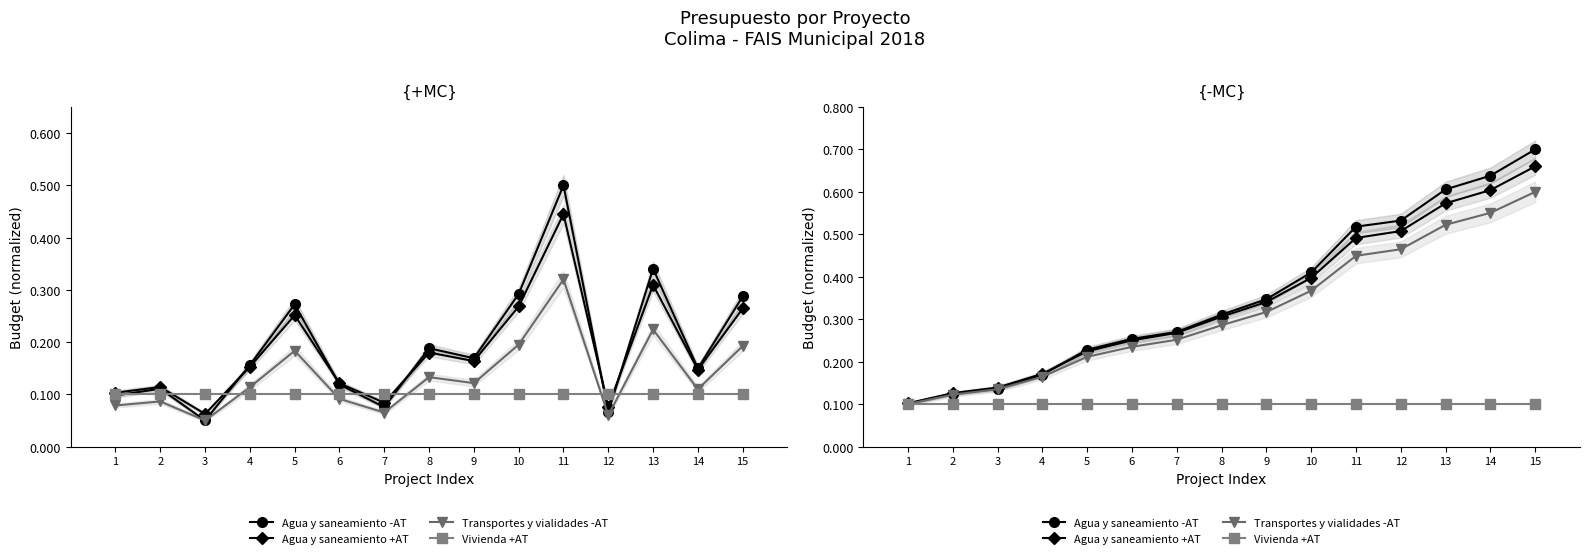

At how many categories does at least one series exceed 0?

15